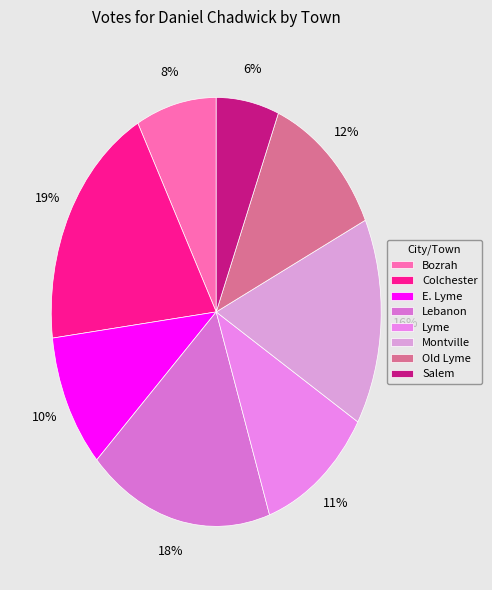

What portion of the pie excludes Old Lyme?

88.2%